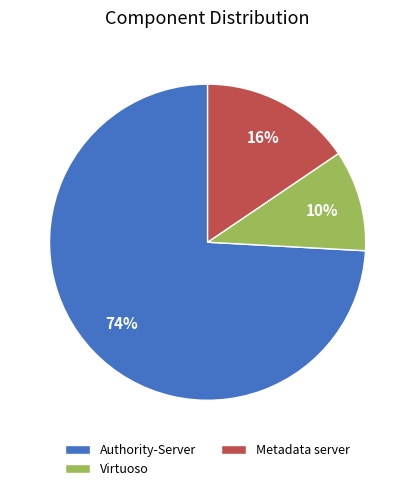

True or false: Metadata server accounts for 10% of the total.

False